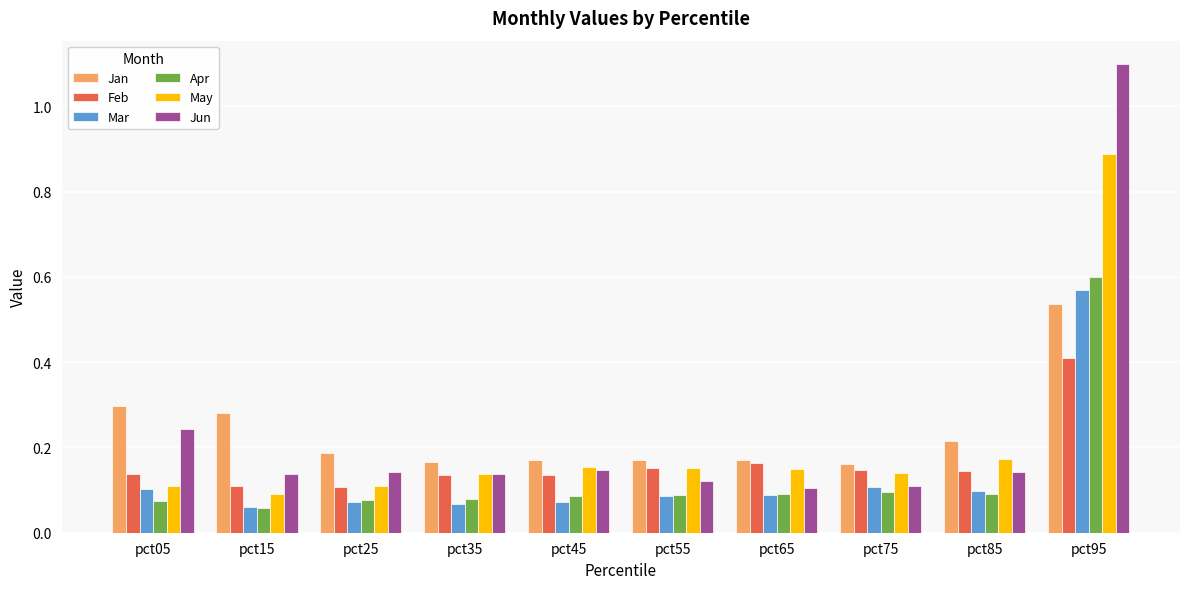

At which category is the sum across all series the highest?

pct95